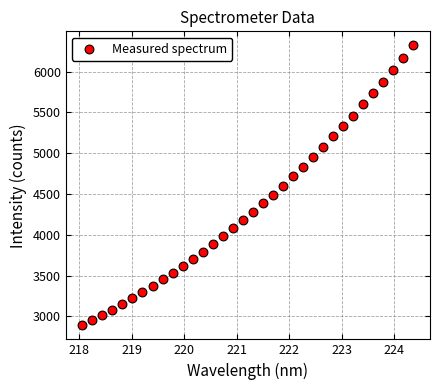

What is the range of X values (max minus min)?

6.3